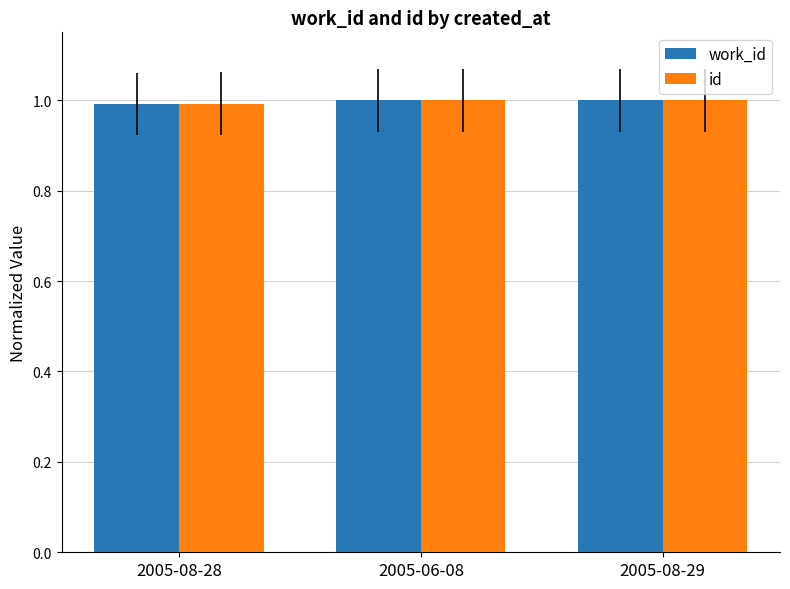

What is the total value across all series at 2005-08-29?

2.0